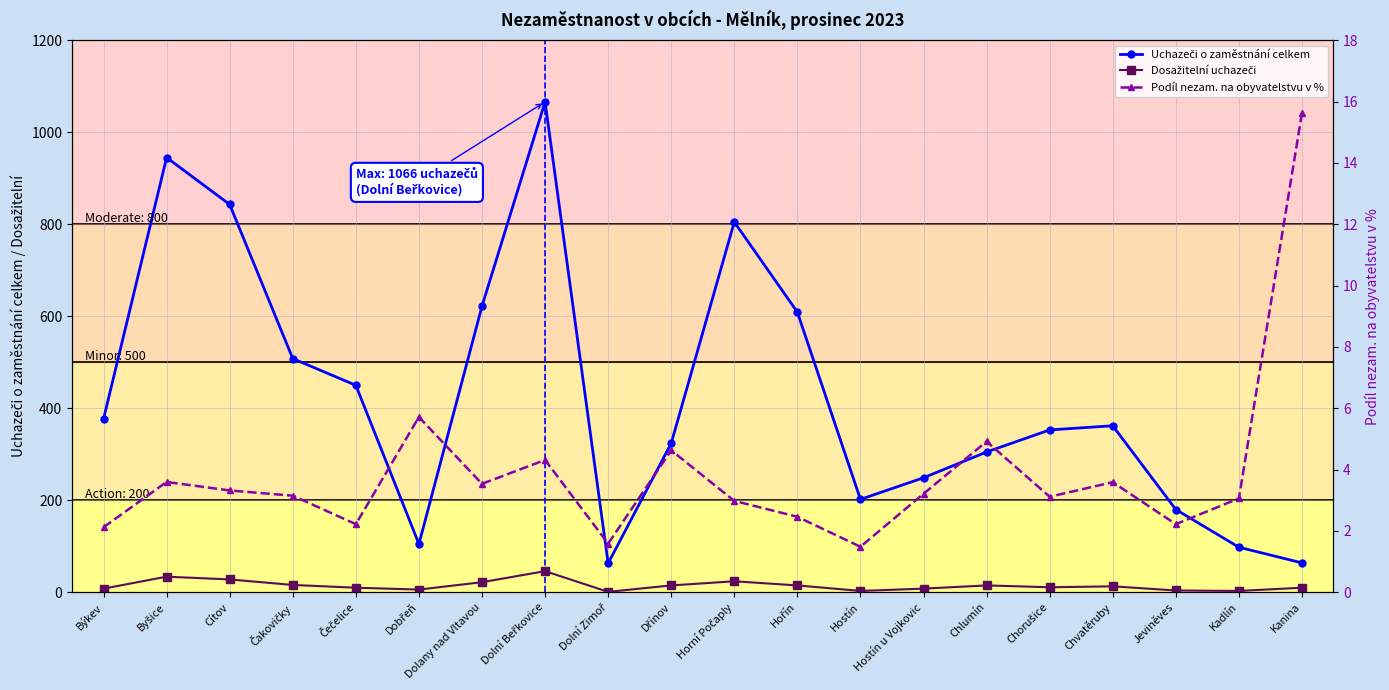

Does the chart display data point markers on the line(s)?

Yes